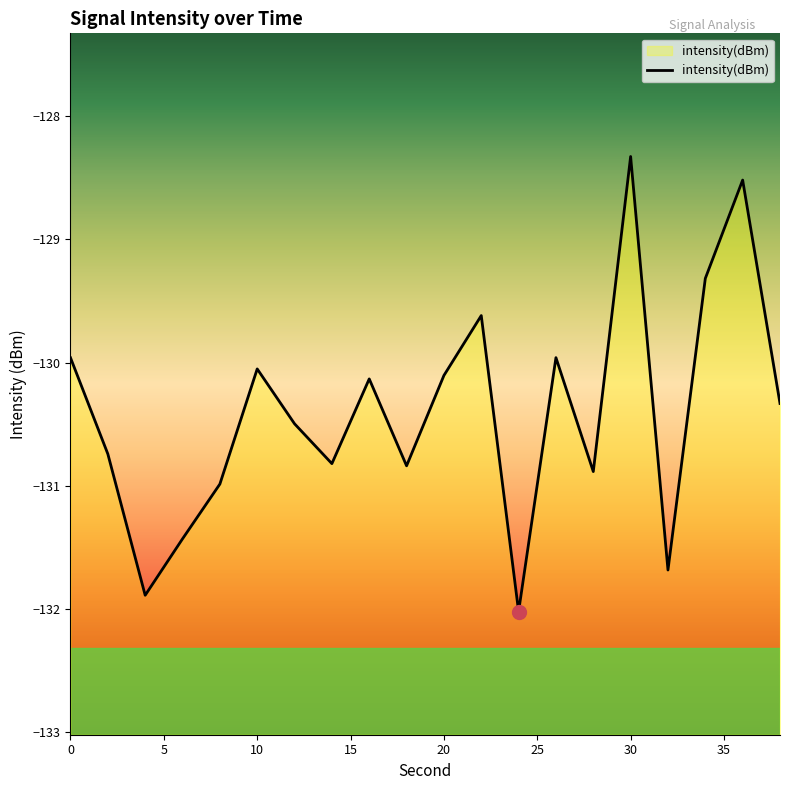

What is the minimum value shown in the chart?

-132.0